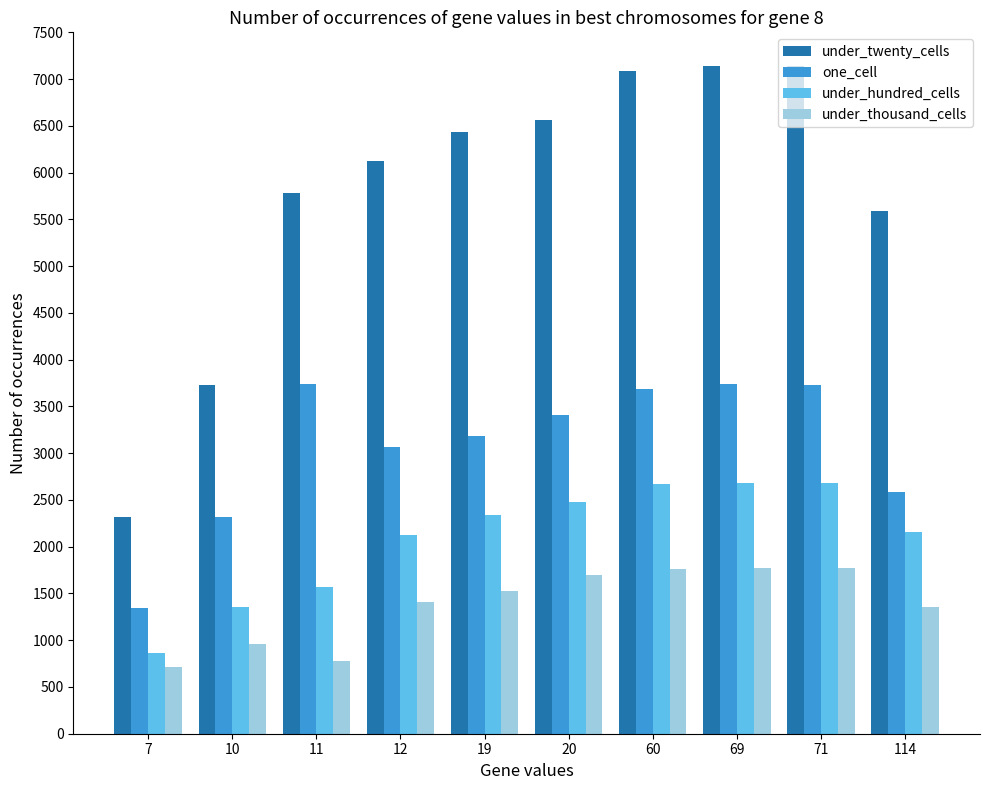

What are all the series names shown in the legend?

under_twenty_cells, one_cell, under_hundred_cells, under_thousand_cells